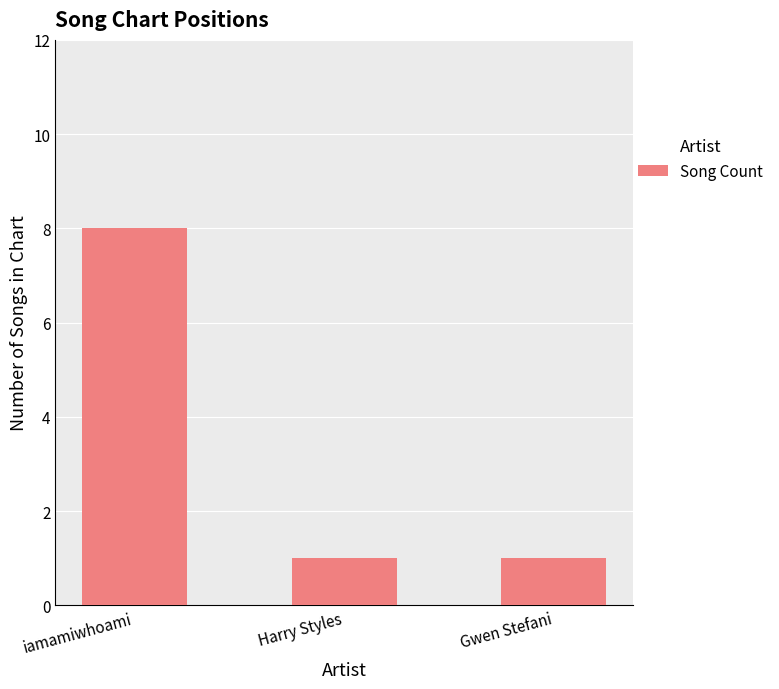

The value at Gwen Stefani is 1. True or false?

True